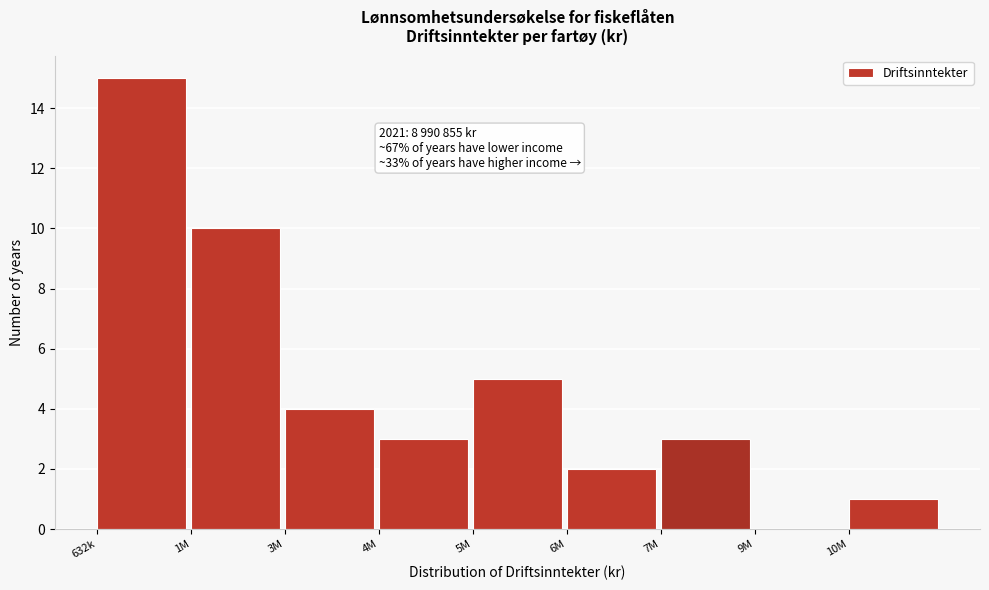

Reading left to right, what are all the values shown in this chart?

632k=15	1M=10	3M=4	4M=3	5M=5	6M=2	7M=3	9M=0	10M=1